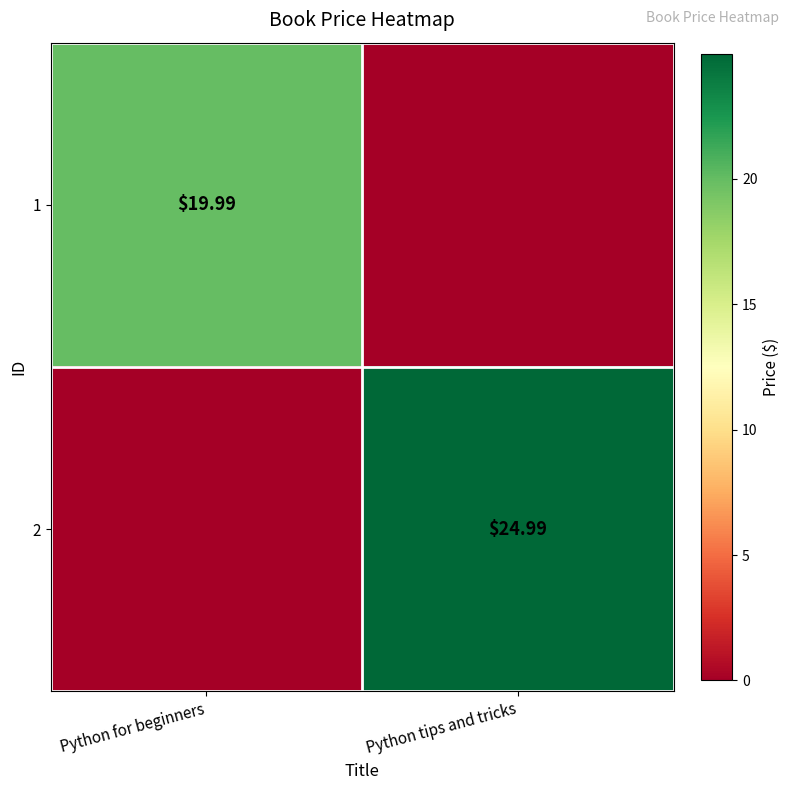

How many data points in row_0 are less than 19?

1